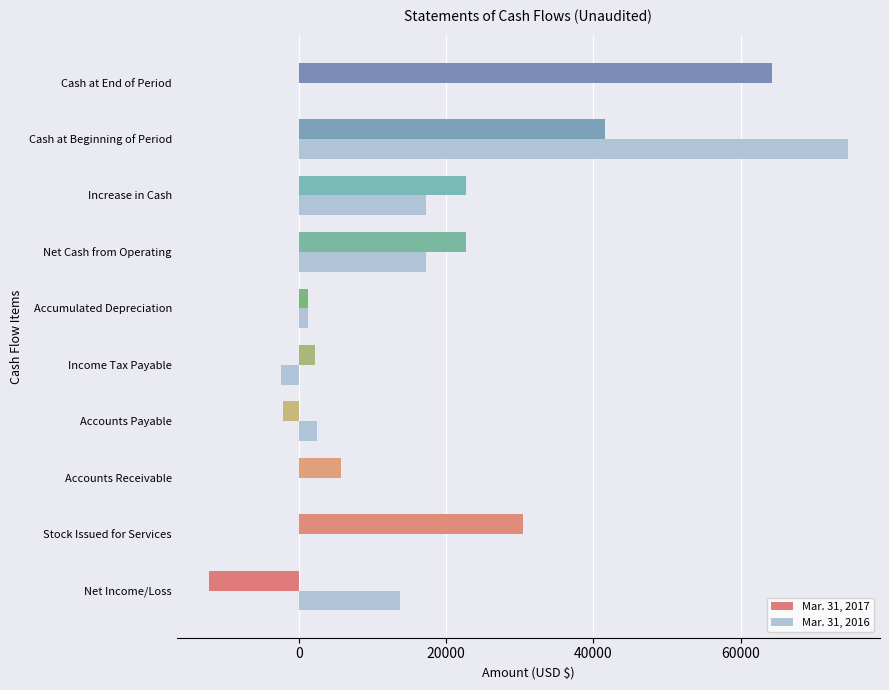

Is the value of Mar. 31, 2017 at Stock Issued for Services greater than the value of Mar. 31, 2016 at Accumulated Depreciation?

Yes